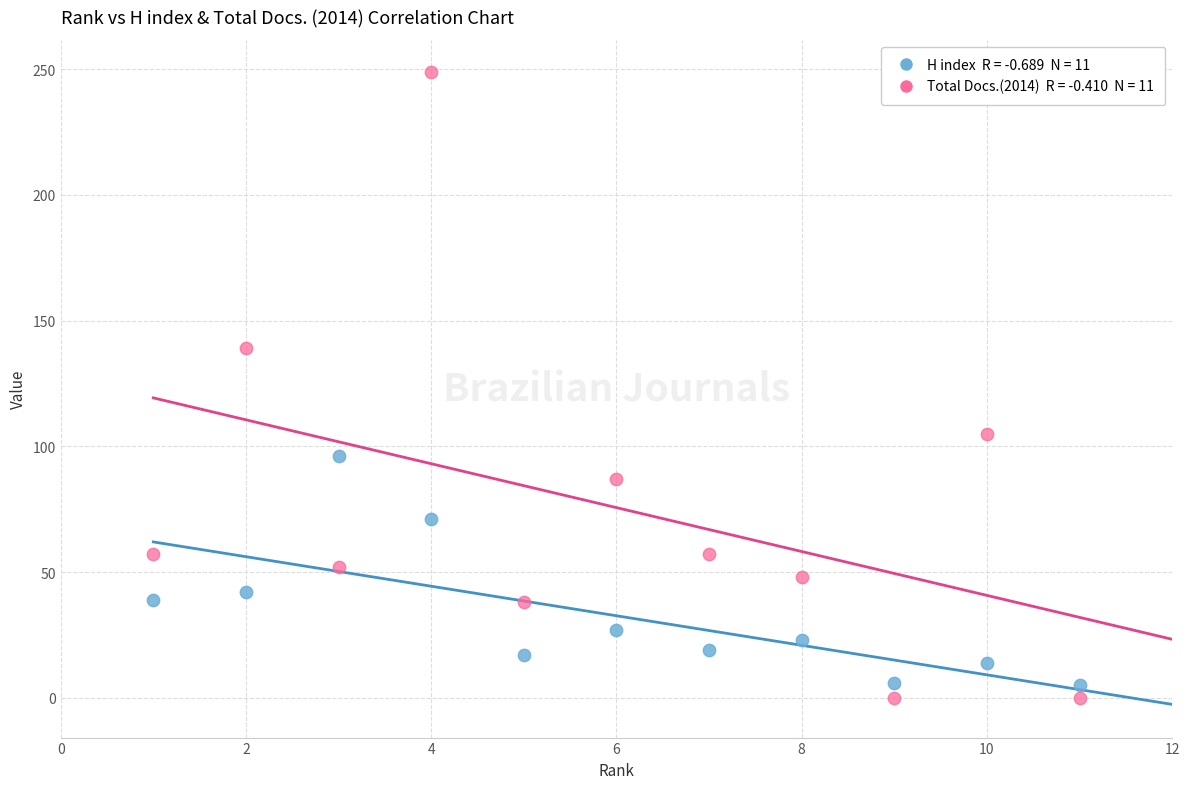

Across all series, what Y value is closest to 124?

139